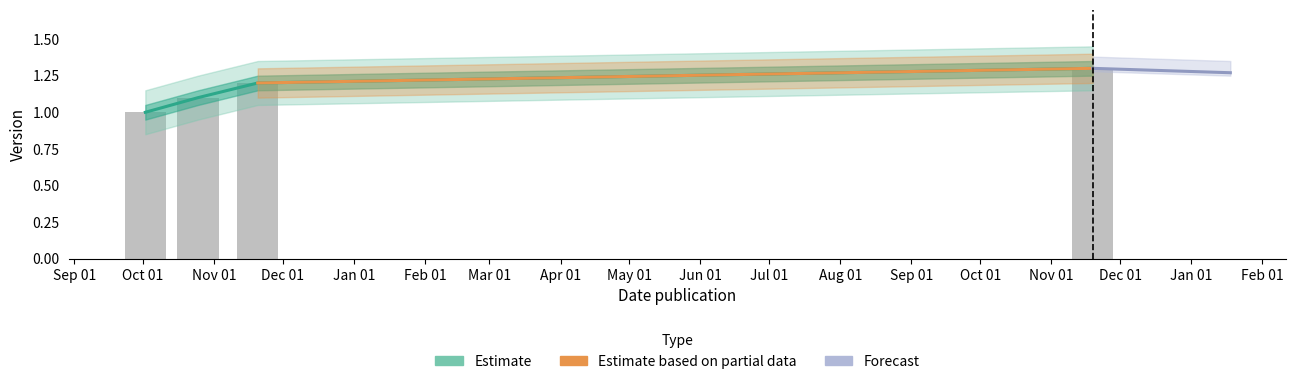

What is the greatest value displayed?

1.3